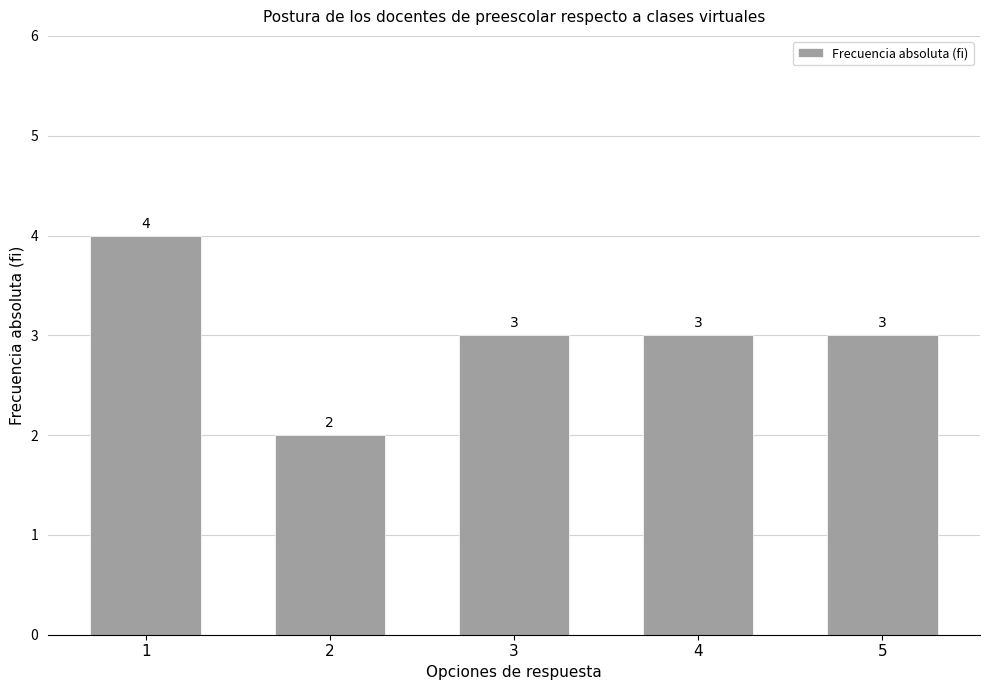

How many series are shown in this chart?

1